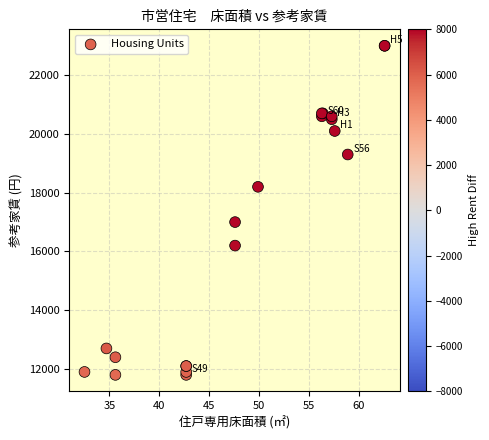

What Y value in the scatter plot is closest to 17400?

17000